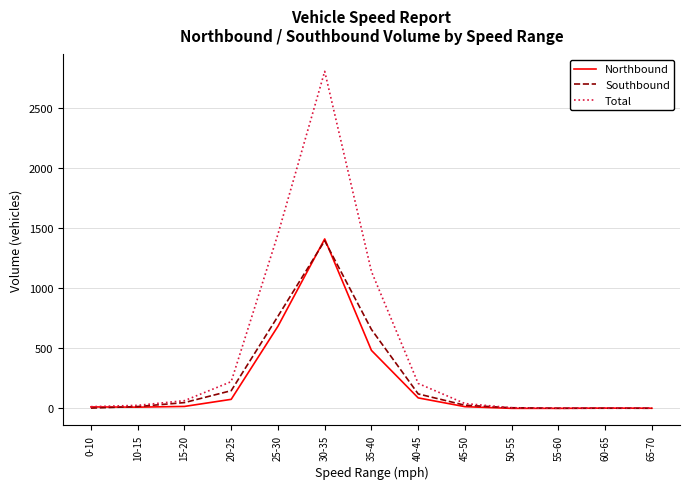

Which series has the largest total across all categories?

Total